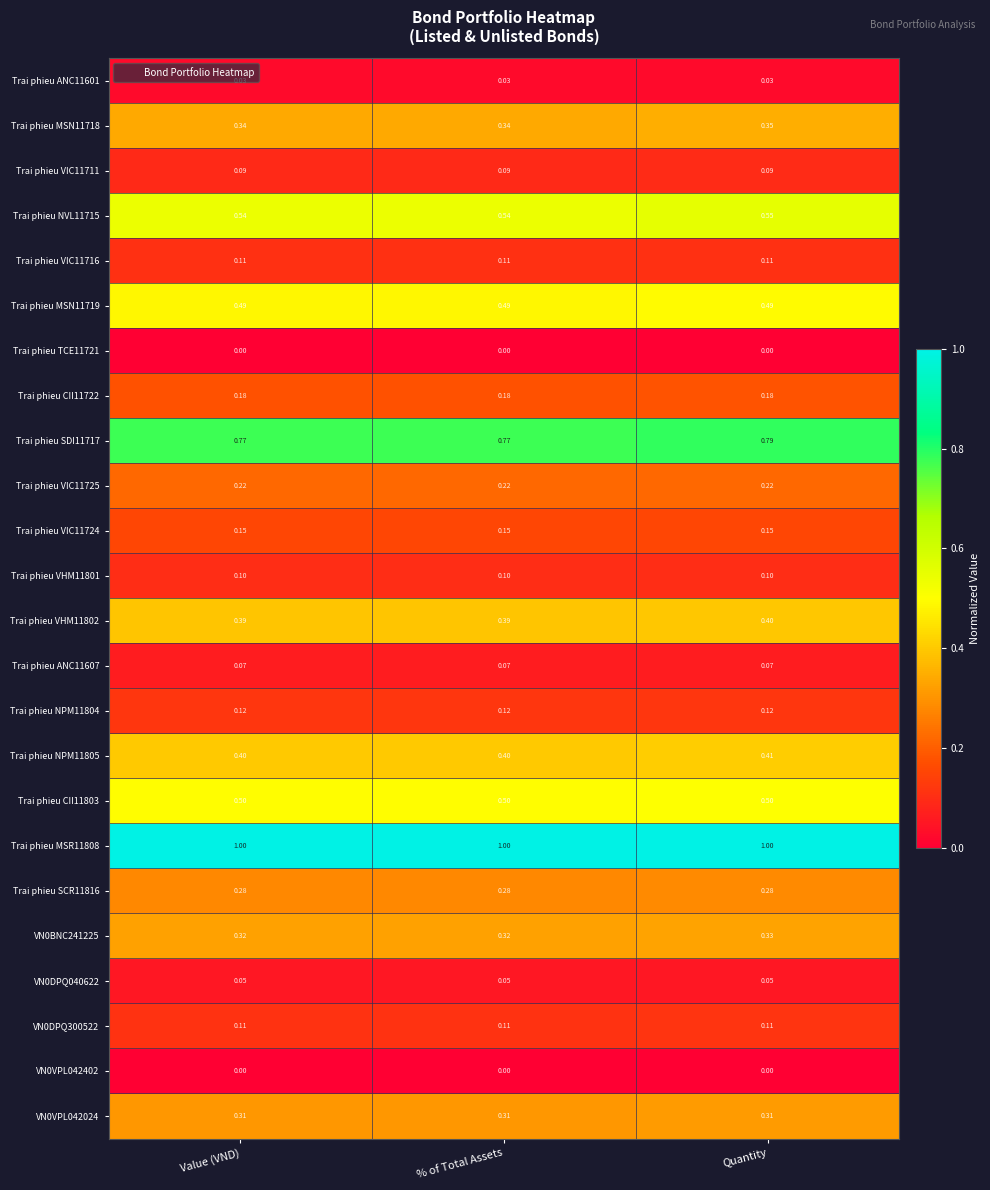

What is the spread (max minus min) of values at Value (VND)?

1.0